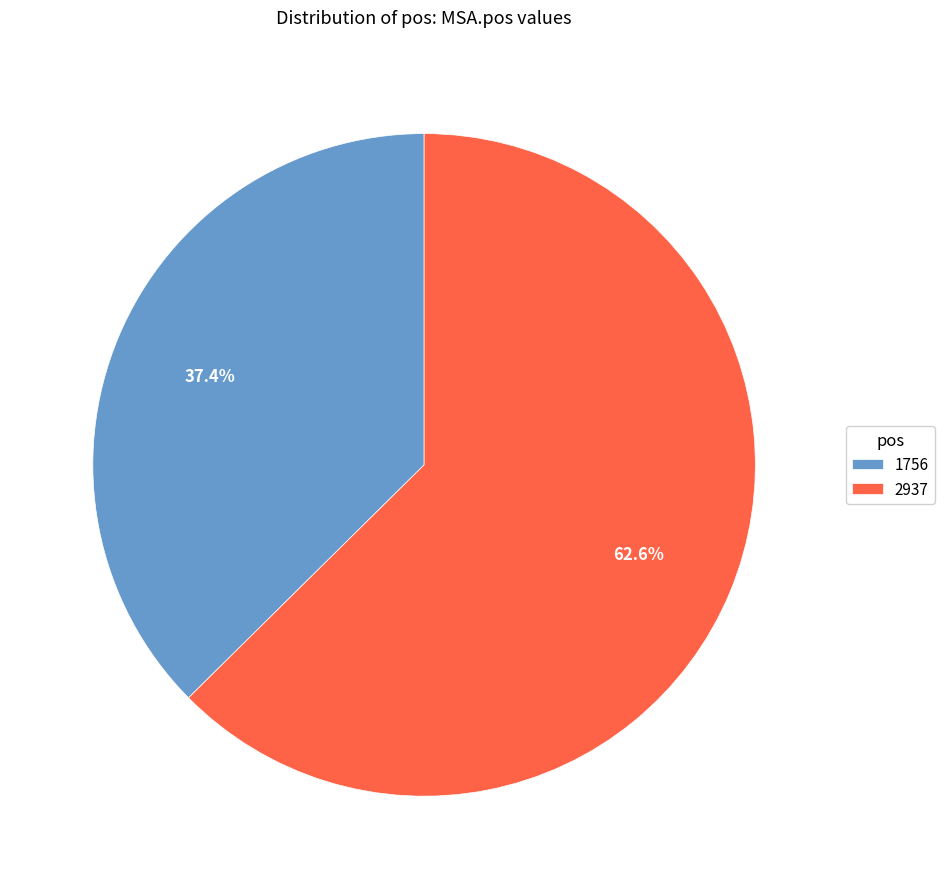

How much of the chart is everything except 2937?

37.4%